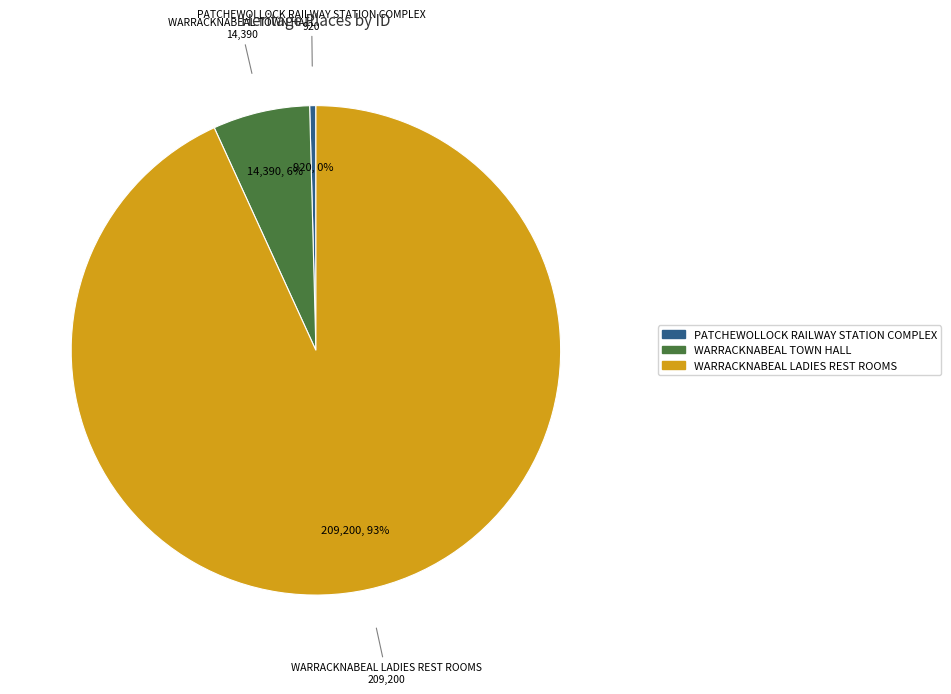

Do WARRACKNABEAL TOWN HALL and PATCHEWOLLOCK RAILWAY STATION COMPLEX together represent more than half of the pie?

No